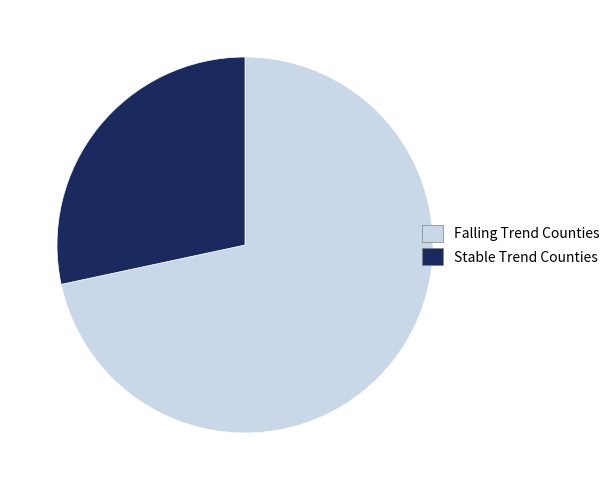

Combined, do Falling and Stable account for over 50%?

Yes